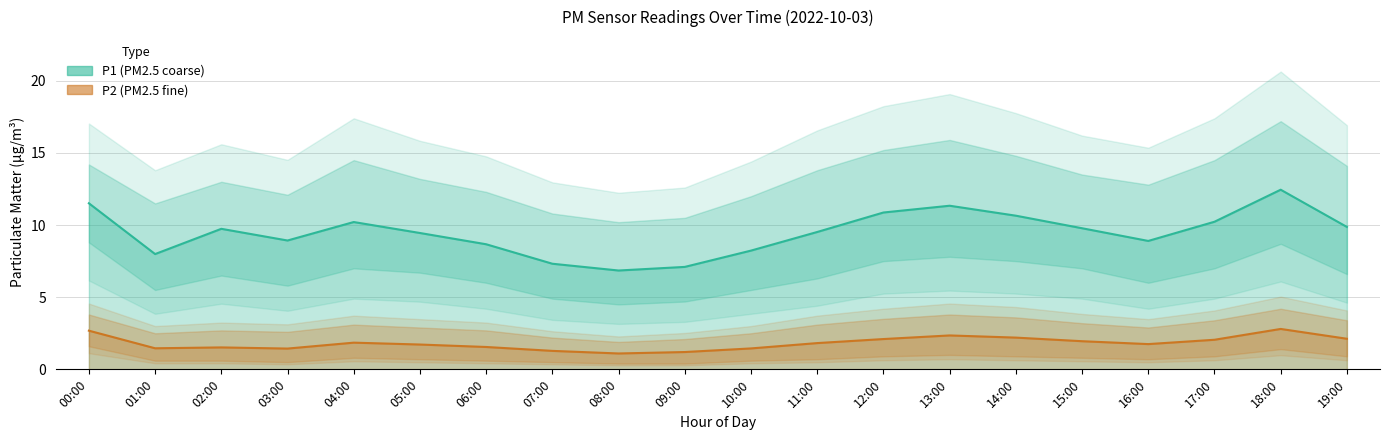

At which label is P1 (PM2.5 coarse) closest to 9?

03:00